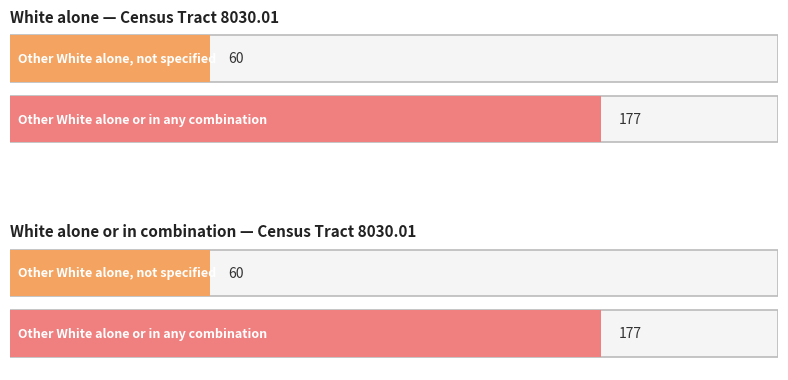

List the series in order of their overall mean, lowest first.

White alone (value), White alone or in combination (value)